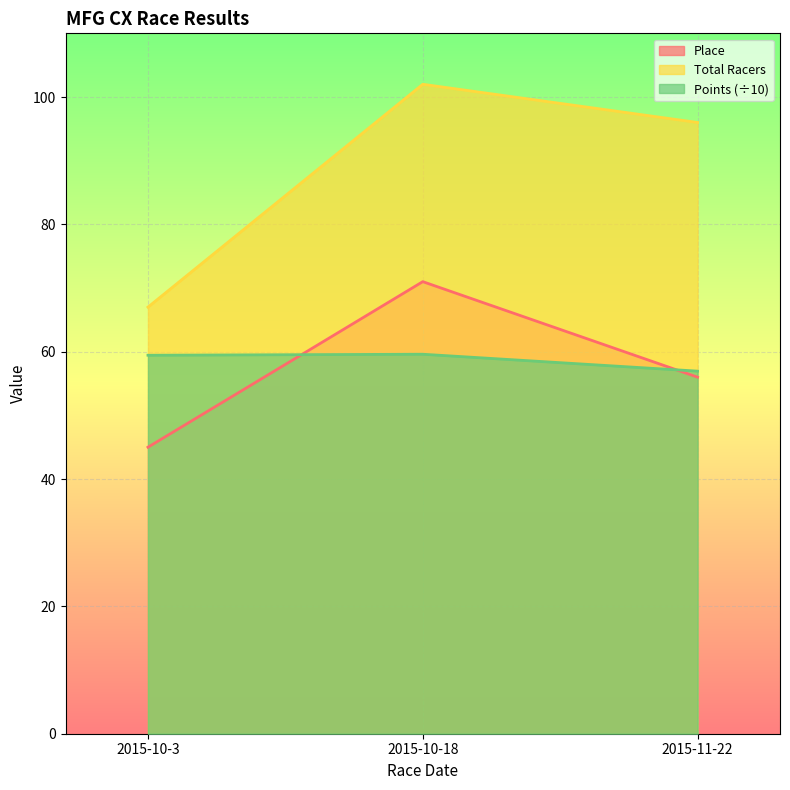

Reading right to left, extract all data points from this chart.

Place: 56.0	71.0	45.0
Total Racers: 96.0	102.0	67.0
Points: 56.9	59.6	59.4